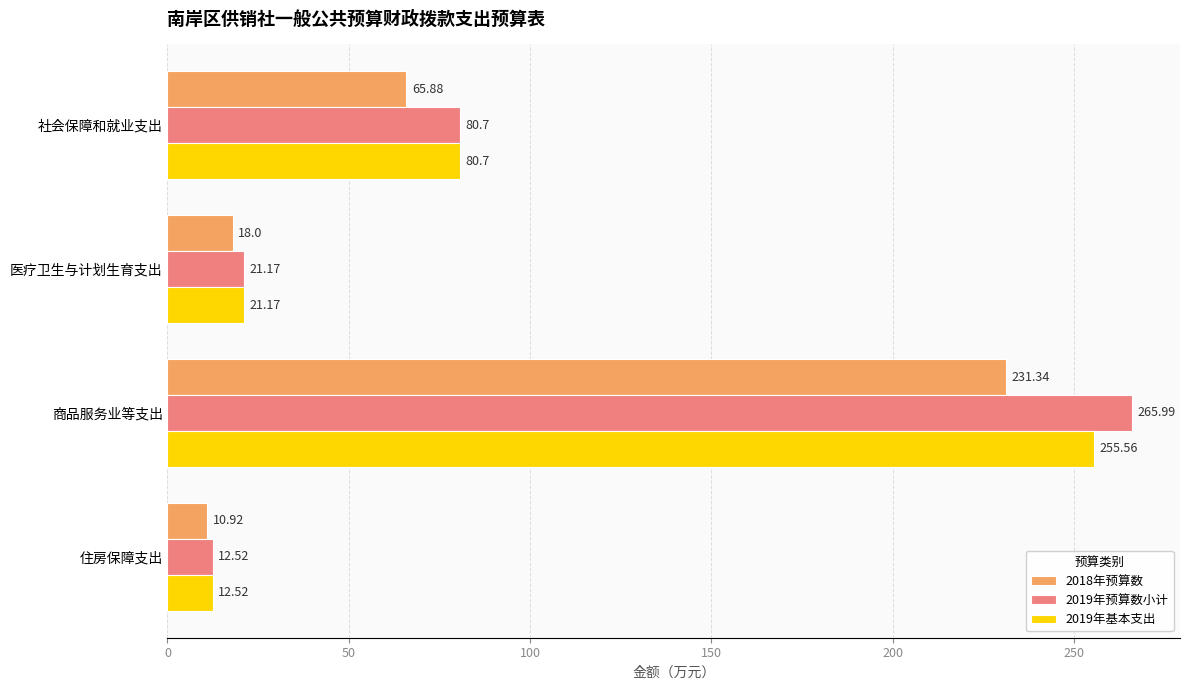

List the series in order of their peak value, lowest first.

2018年预算数, 2019年基本支出, 2019年预算数小计